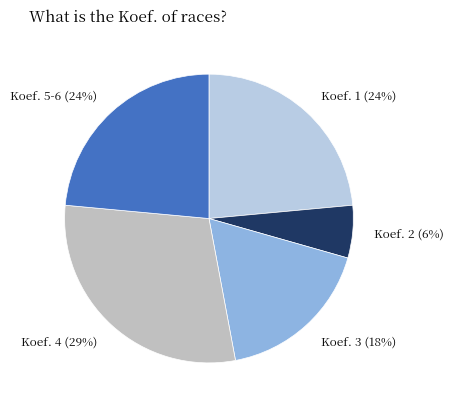

Which category has the biggest portion of the pie?

Koef. 4